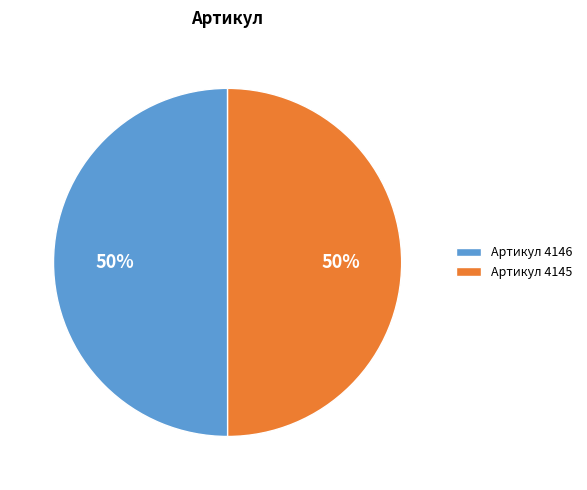

To the nearest percent, what is the average slice percentage?

50%